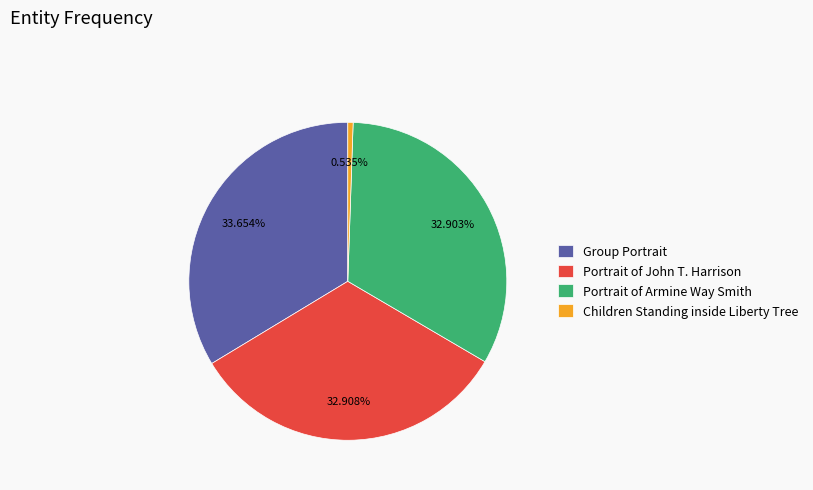

Combined, what portion of the pie is Children Standing inside Liberty Tree and Group Portrait?

34.2%